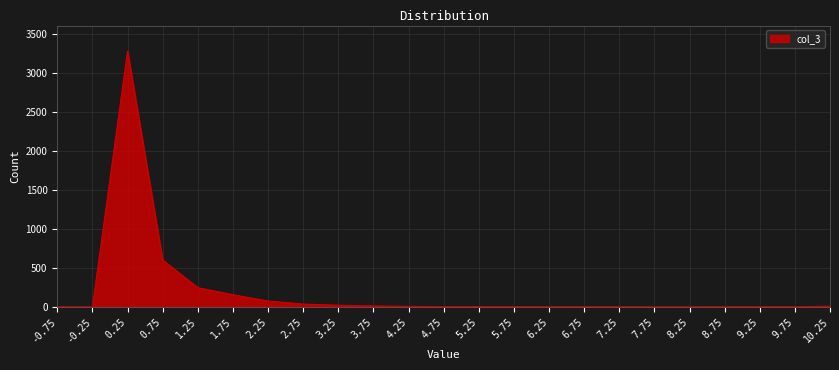

The value at 0.25 is 4578. True or false?

False